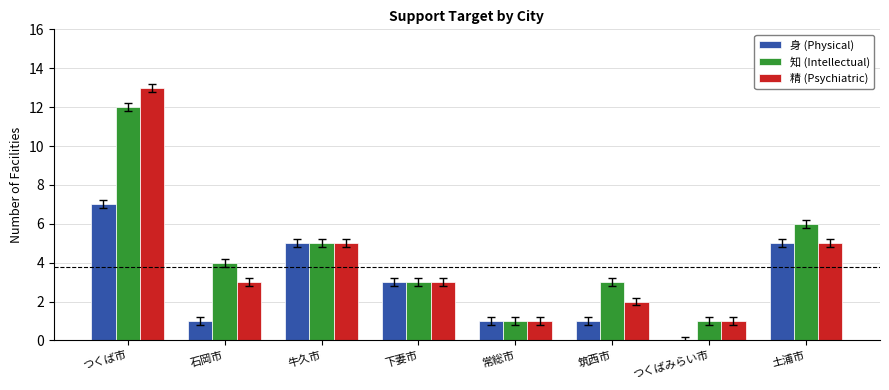

Is it true that 身 (Physical) equals 0 at つくばみらい市?

True